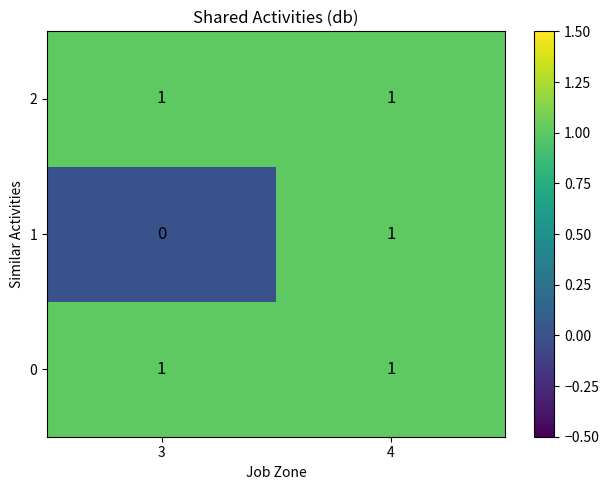

What is the total value across all series at 4?

3